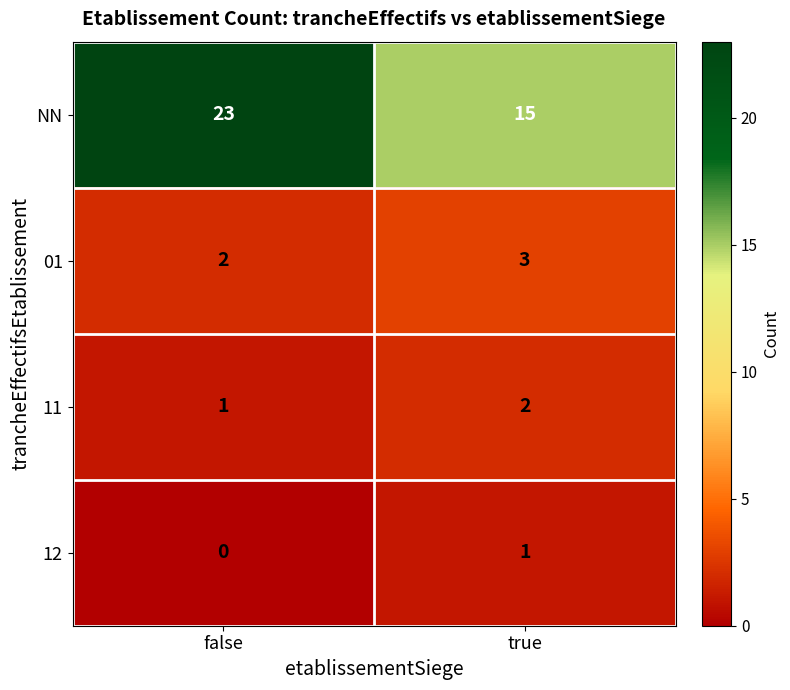

Reading right to left, what are all the values shown in this chart?

NN: true=15	false=23
01: true=3	false=2
11: true=2	false=1
12: true=1	false=0